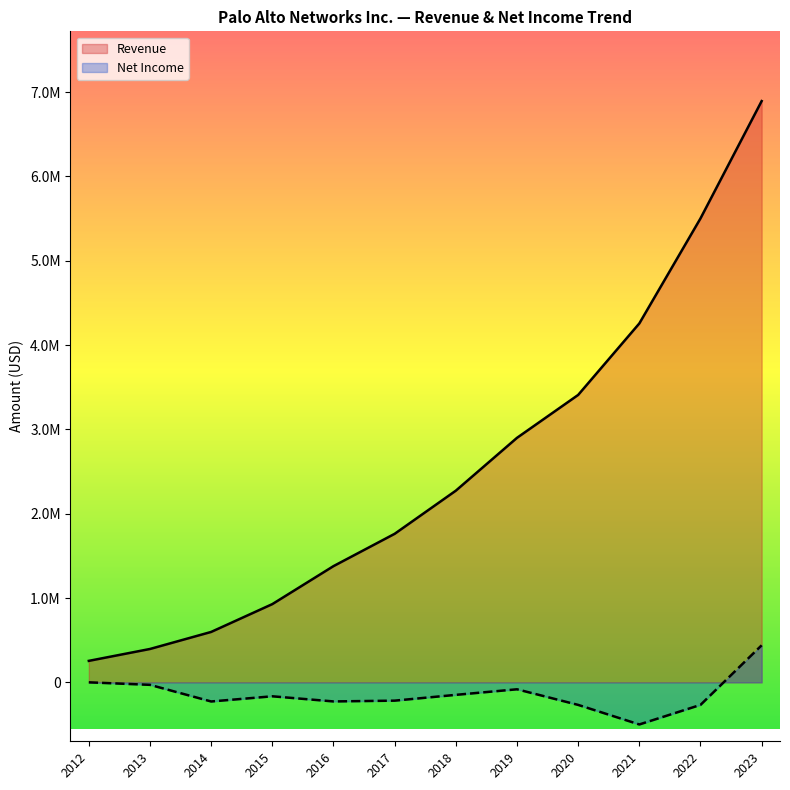

What is the minimum value shown in the chart?

255138